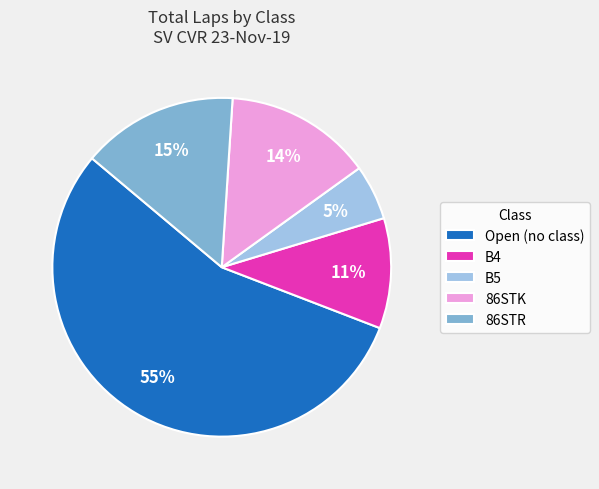

Which category has the smallest portion of the pie?

B5